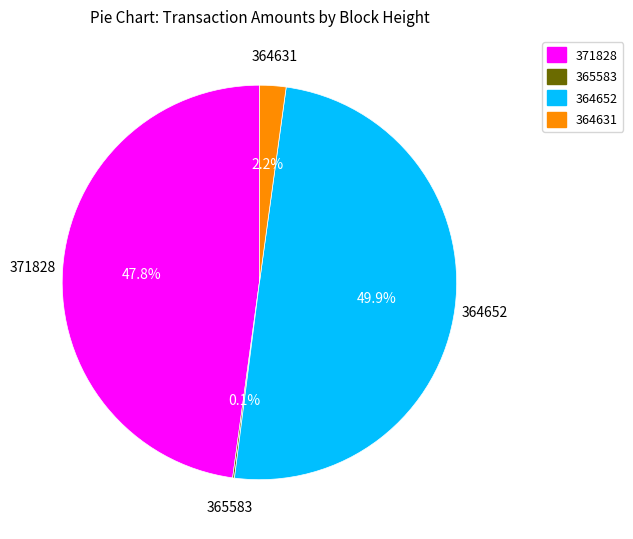

To the nearest percent, what is the average slice percentage?

25%